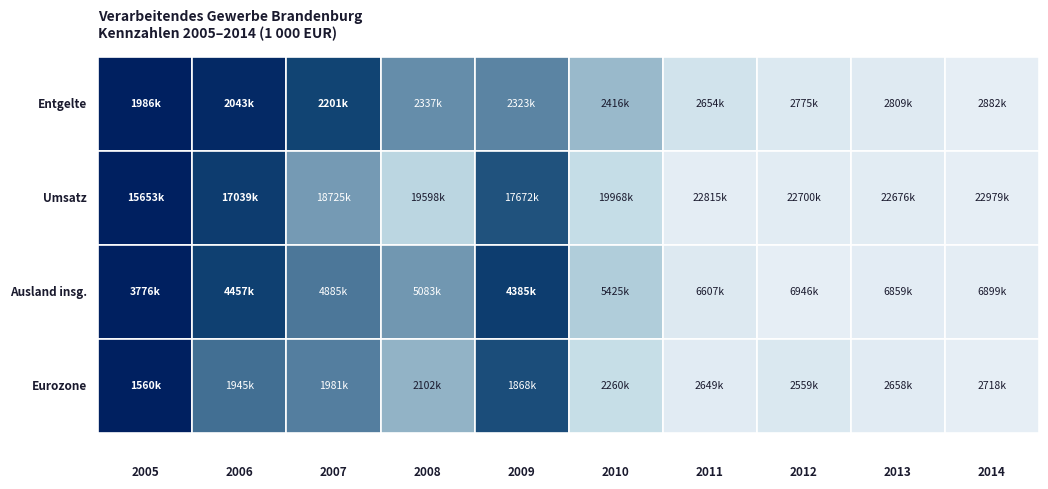

What is the difference between the 2011 values at 0 and 1?

20161631